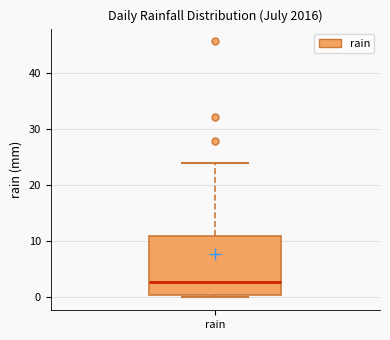

Read this box plot against the y-axis: the position of the median line, the range covered by the box, and the ends of both whiskers. The values are not printed on the chart, so give them approximately, as read against the axis.

median 3, box 0 to 11, whiskers 0 (just below the box's lower edge) to 24